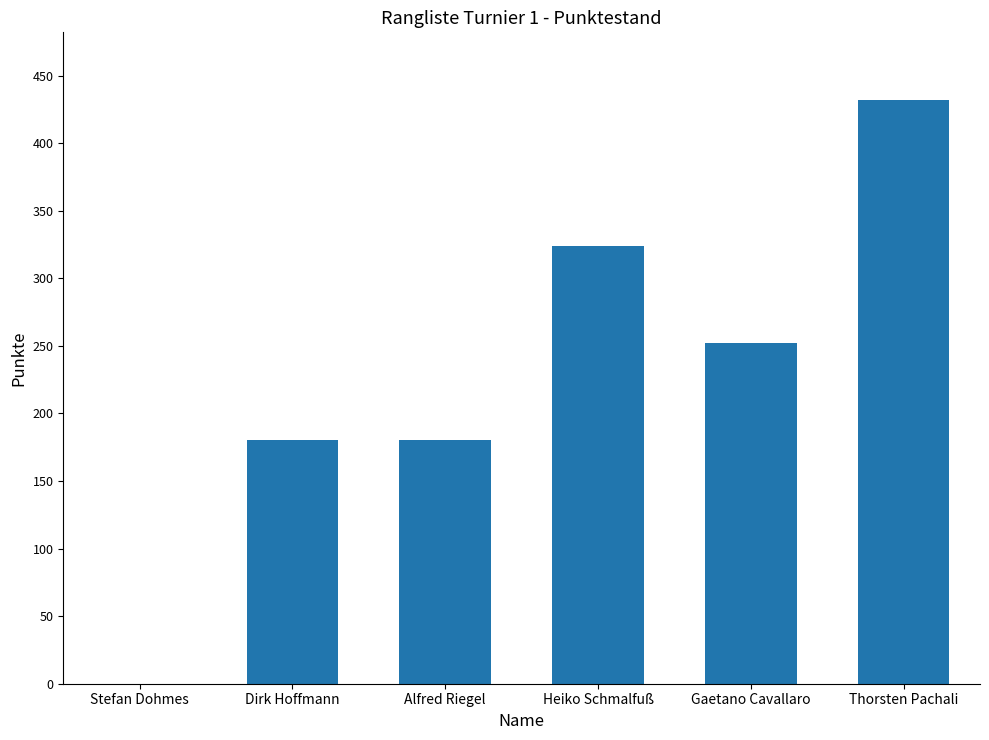

What is the maximum value shown in the chart?

432